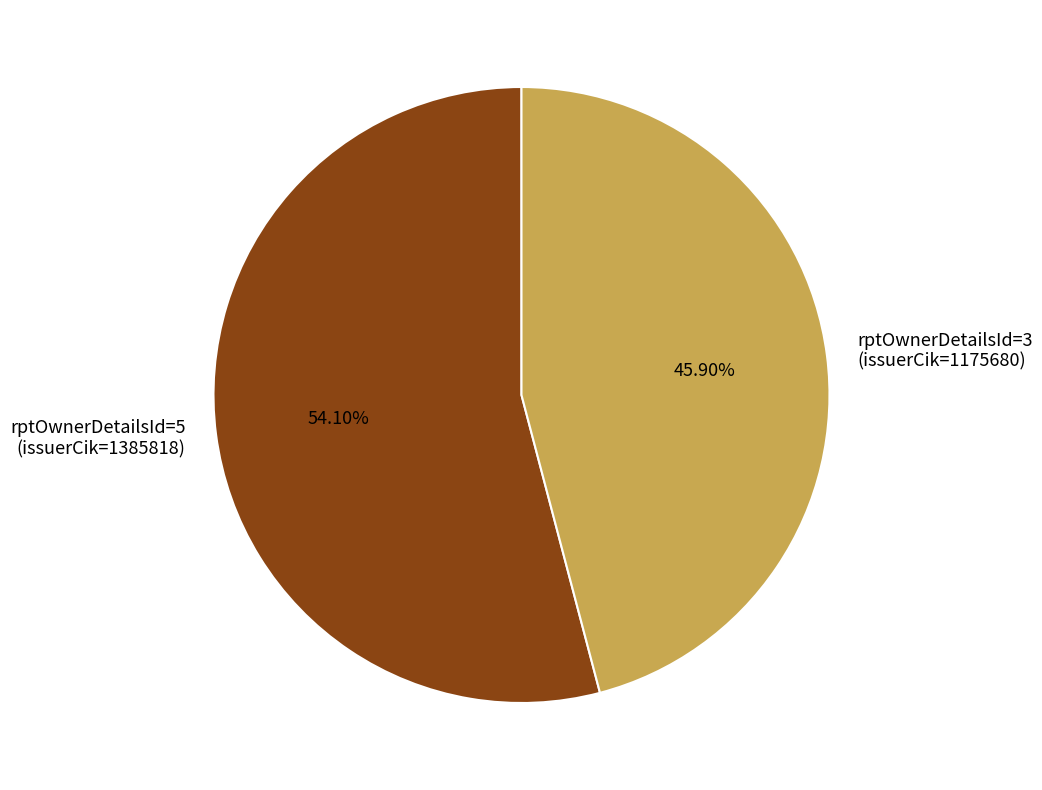

To the nearest percent, what is the combined percentage of rptOwnerDetailsId=5 (issuerCik=1385818) and rptOwnerDetailsId=3 (issuerCik=1175680)?

100%